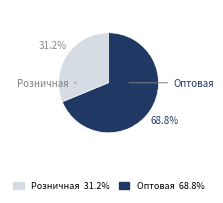

Combined, what portion of the pie is Розничная and Оптовая?

100.0%